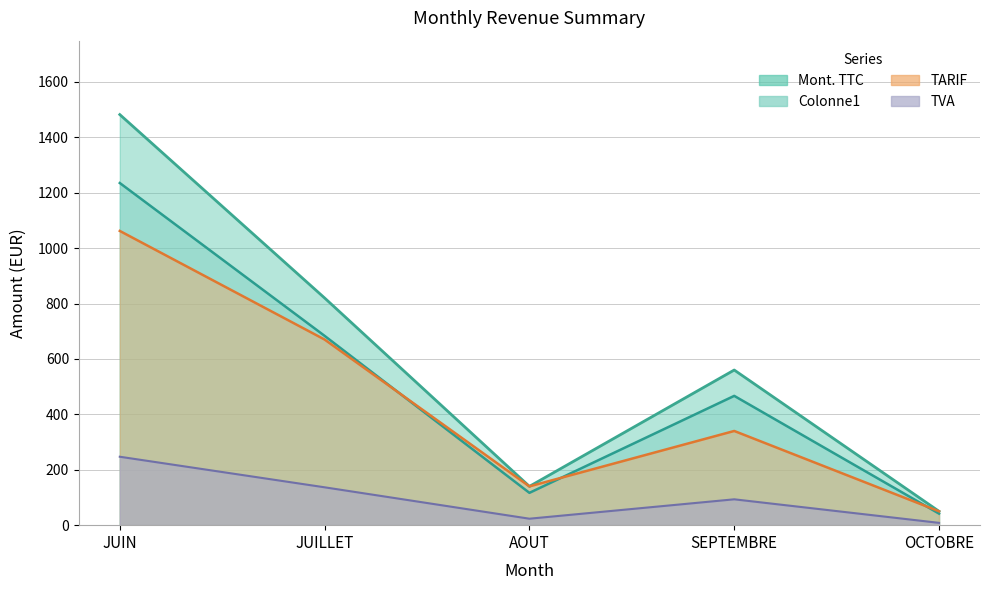

Which category has the lowest value across all series?

OCTOBRE